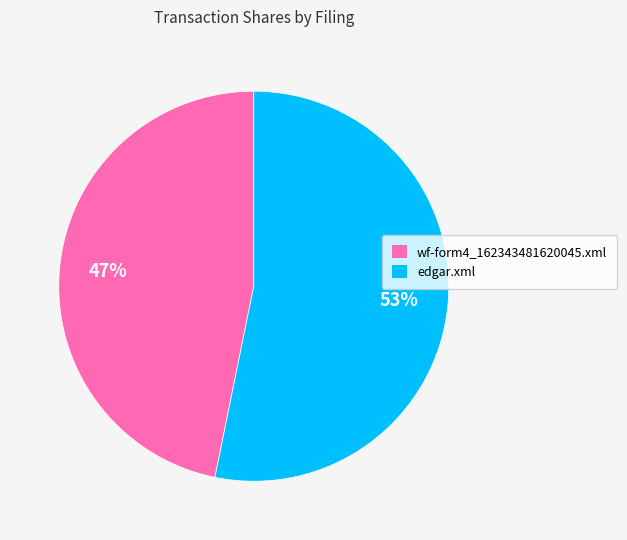

Which category has the smallest portion of the pie?

wf-form4_162343481620045.xml